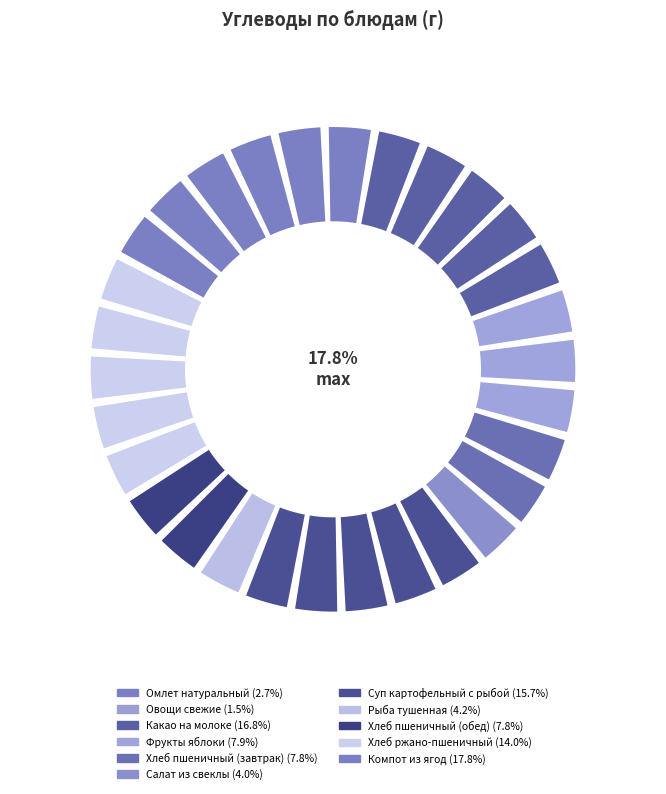

Do Омлет натуральный and Хлеб ржано-пшеничный together represent more than half of the pie?

No